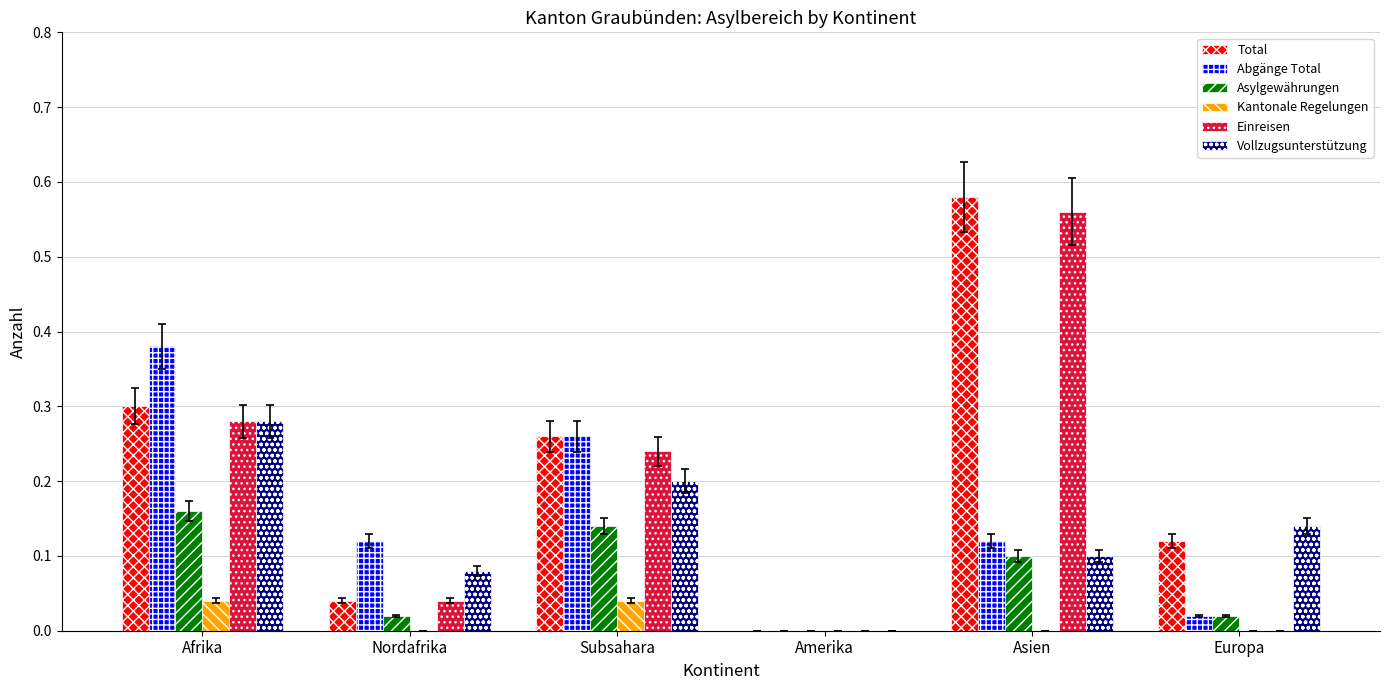

How many positive values does the Abgänge Total series have?

5